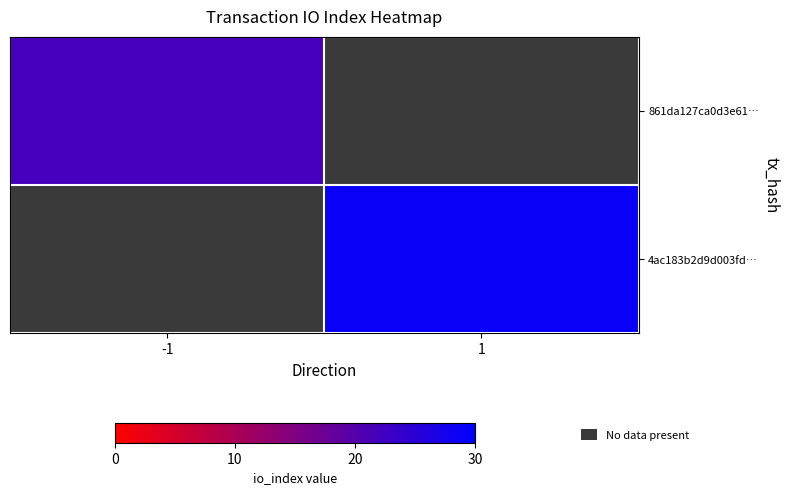

Which series has the widest spread of values?

861da127ca0d3e61…